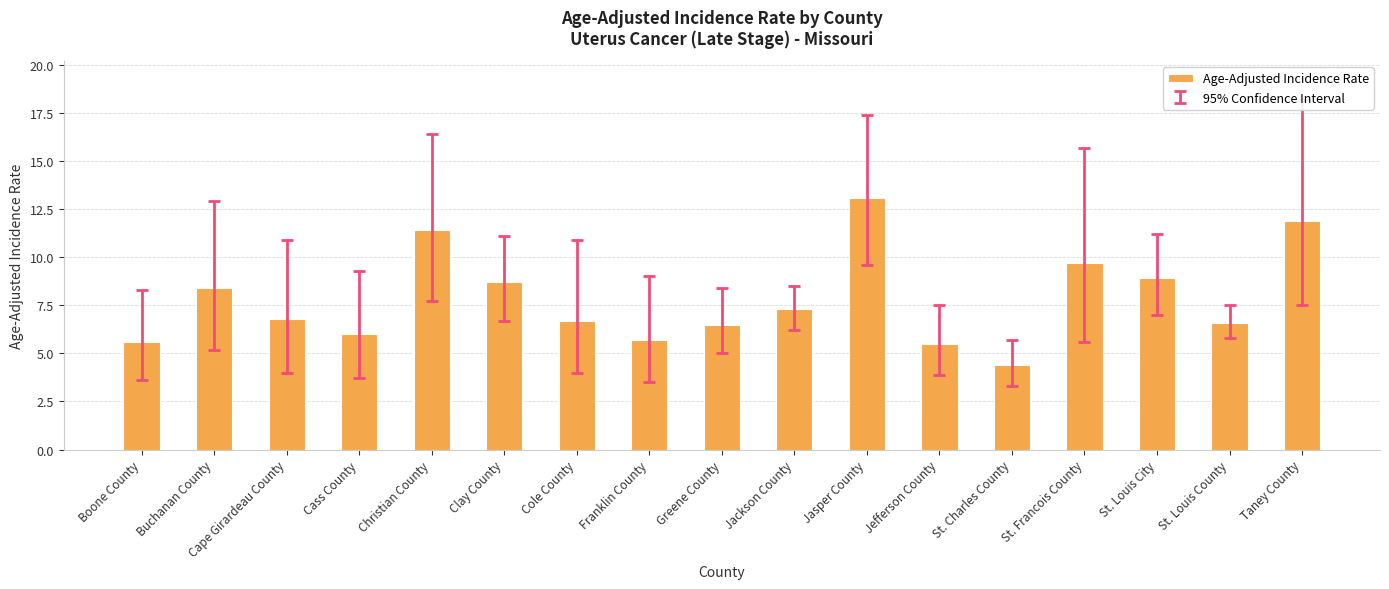

True or false: the data shows 6.8 at Cape Girardeau County.

True